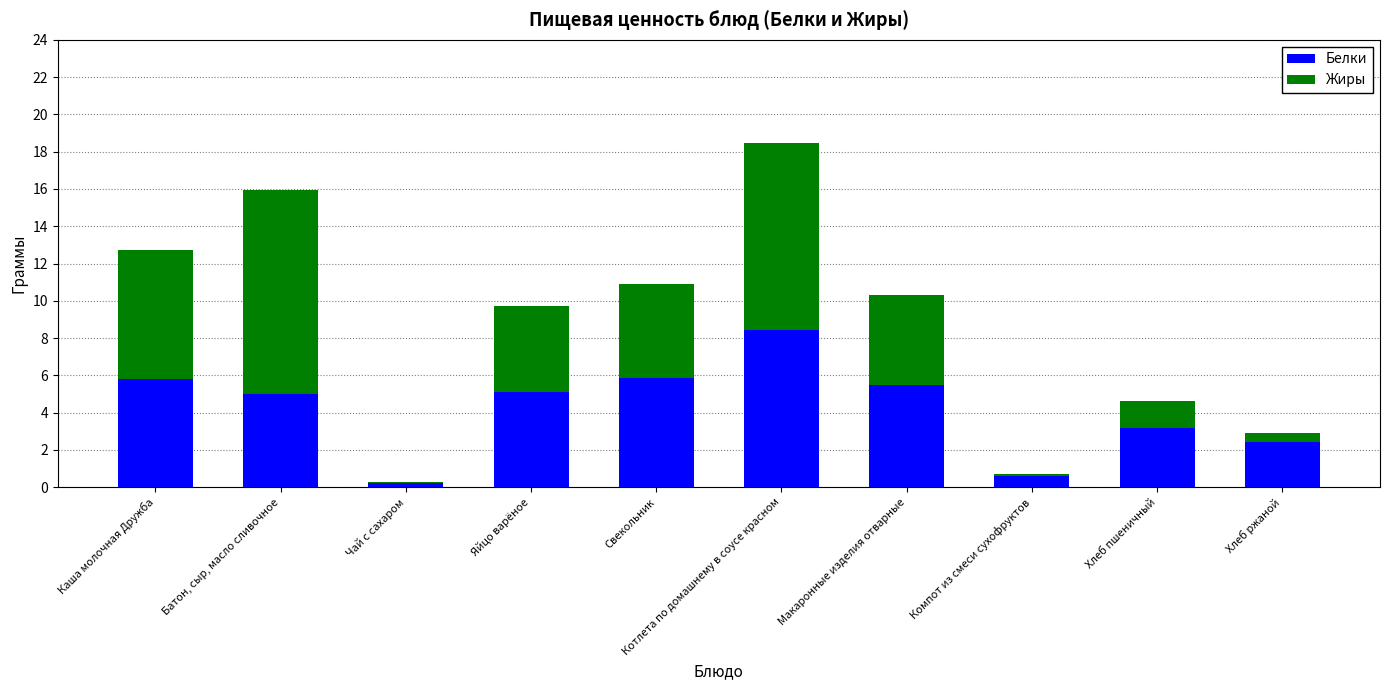

At which category is the sum across all series the highest?

Котлета по домашнему в соусе красном